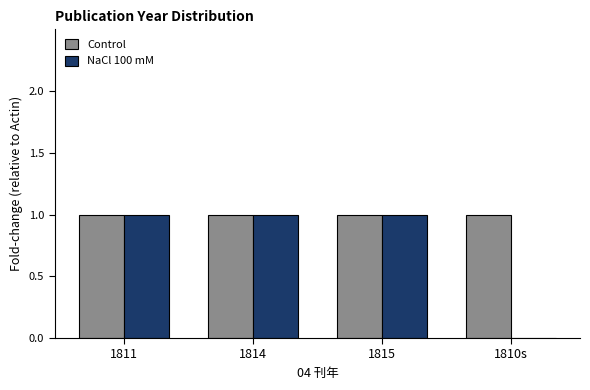

Does the chart contain stacked bars?

No